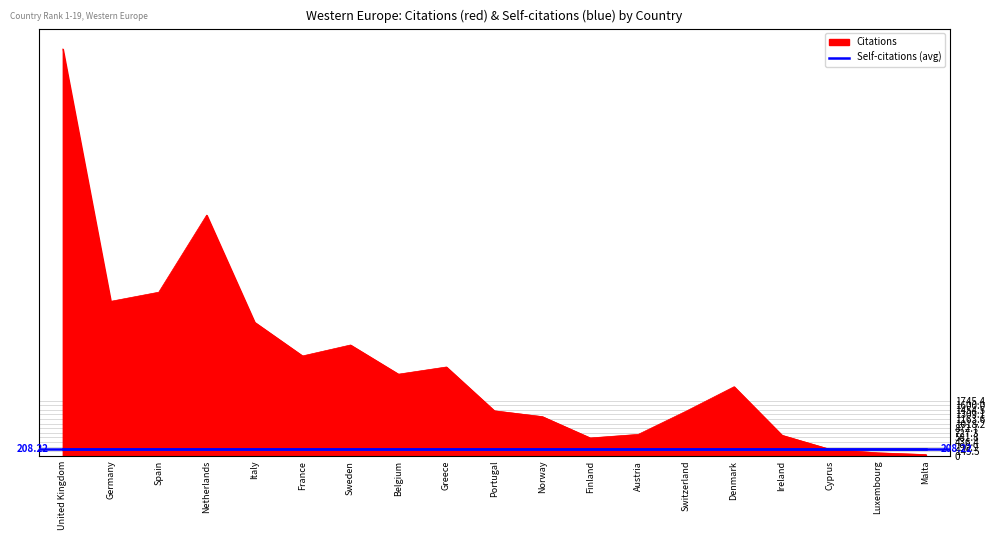

What is the difference between the maximum and minimum values?

12815